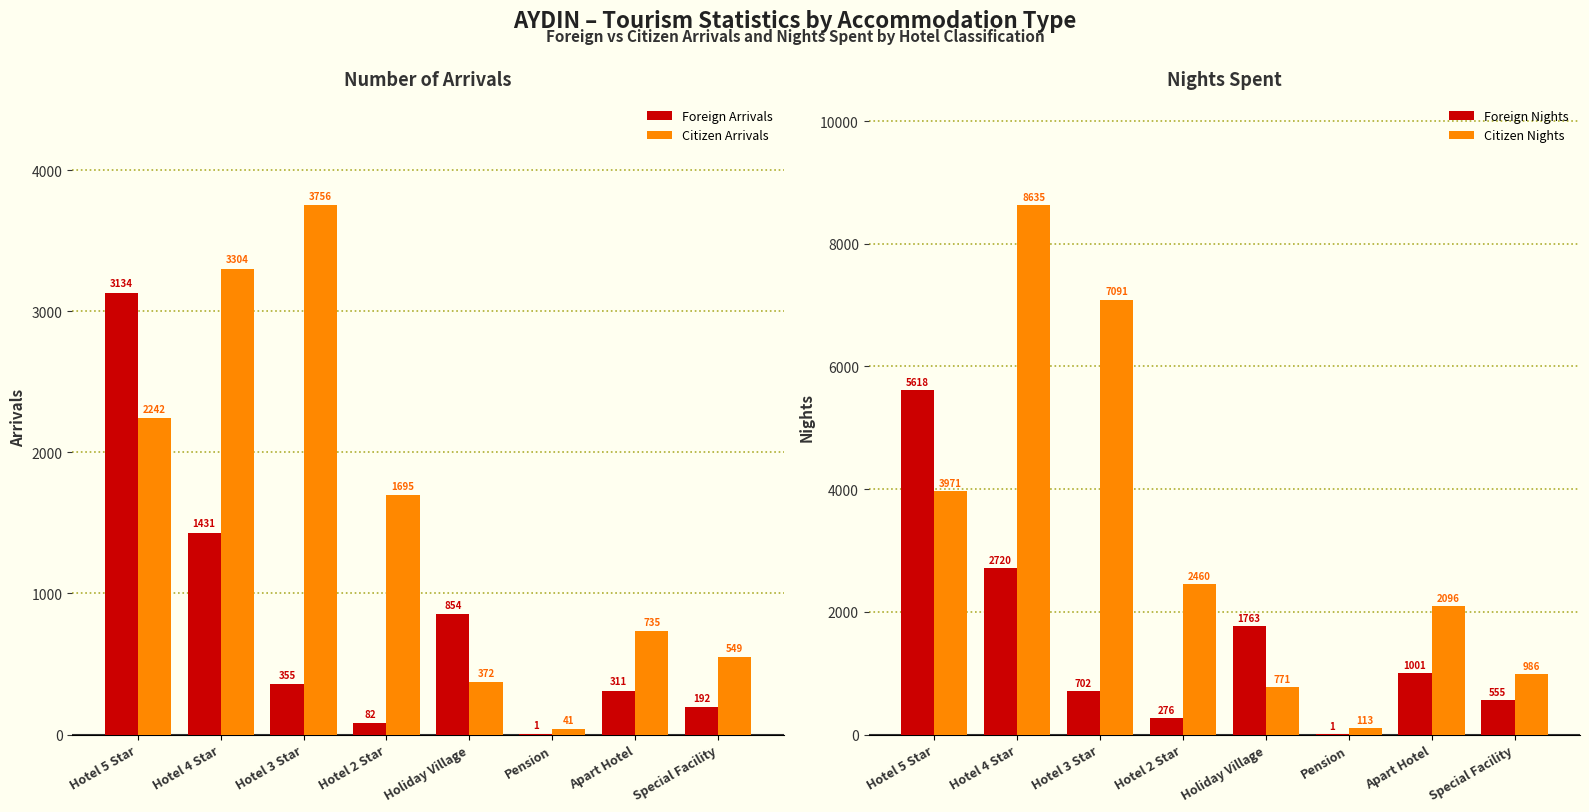

What is the sum of all Citizen Arrivals values?

12694